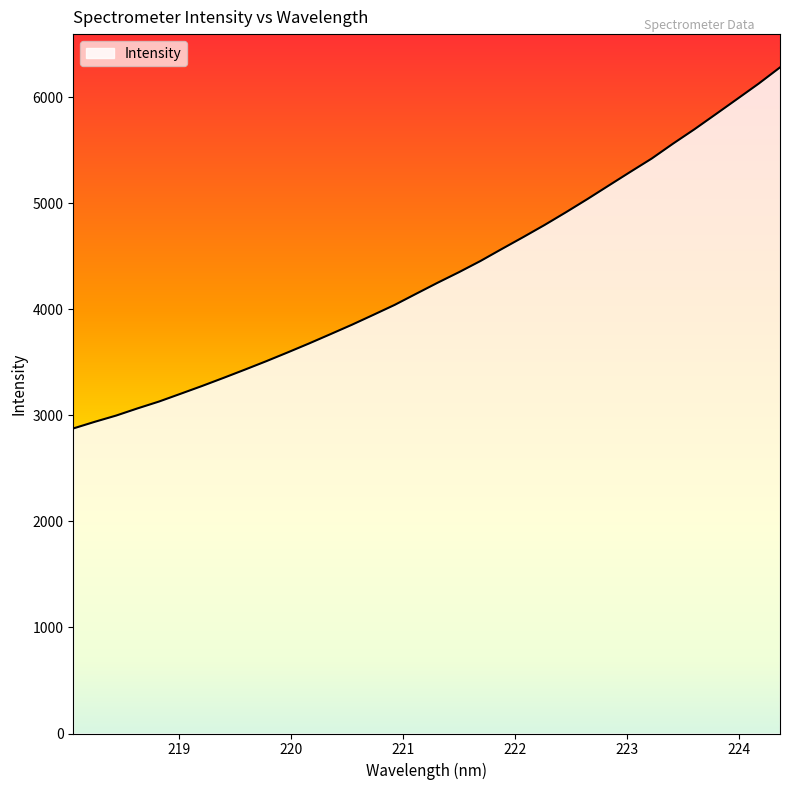

What is the difference between the maximum and minimum values?

3403.4